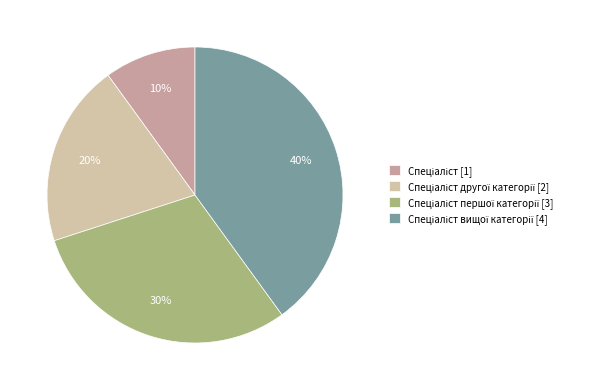

What is the largest slice in the pie chart?

Спеціаліст вищої категорії